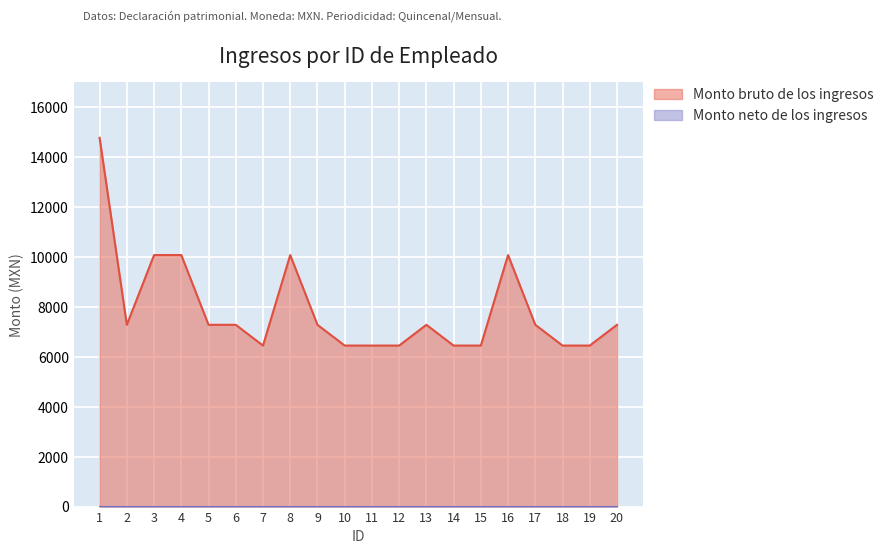

What is the maximum value shown in the chart?

14774